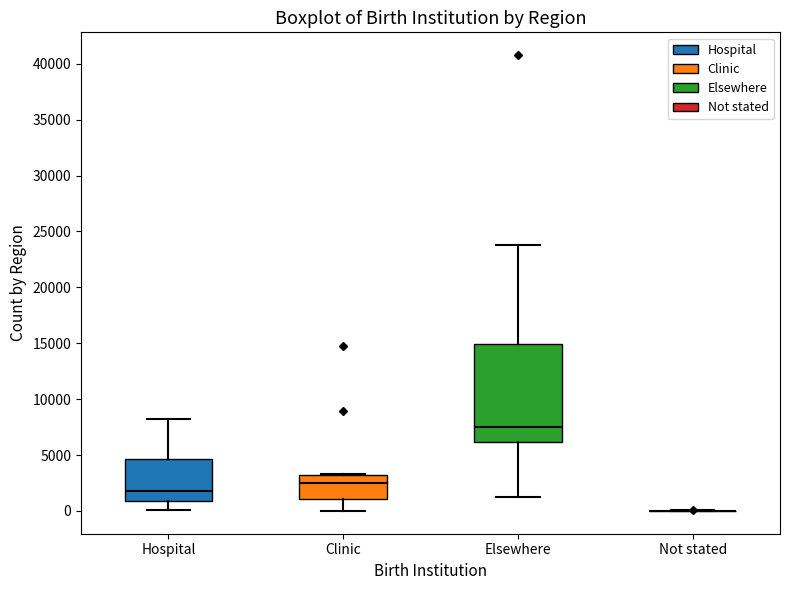

Reading left to right, transcribe this box plot: for each box, give where its median line is, the range the box spans, and where its two whiskers end, as read against the y-axis. The values are not printed on the chart, so give them approximately, as read against the axis.

Hospital: median 2000, box 1000 to 4500, whiskers 0 to 8000
Clinic: median 2500, box 1000 to 3000, whiskers 0 to 3500
Elsewhere: median 7500, box 6000 to 15000, whiskers 1000 to 24000
Not stated: box collapsed to a line at 0, whiskers 0 to 0